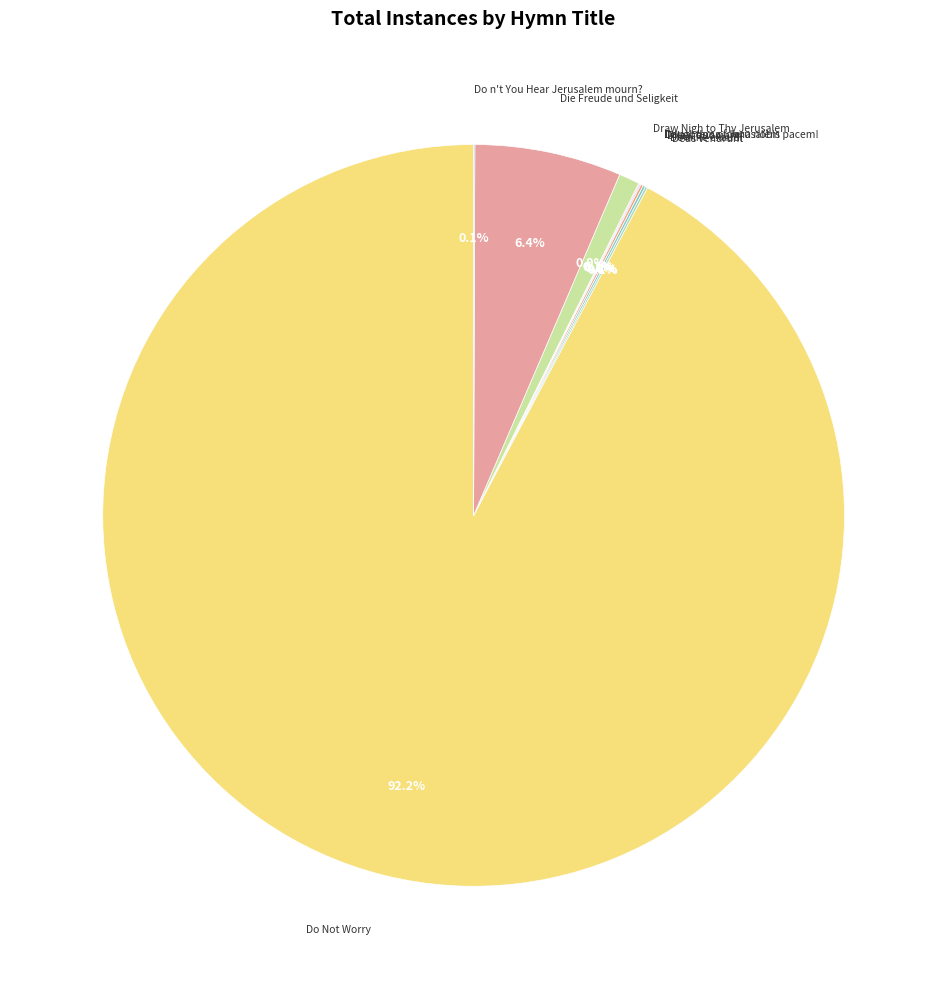

Which category has the biggest portion of the pie?

Do Not Worry